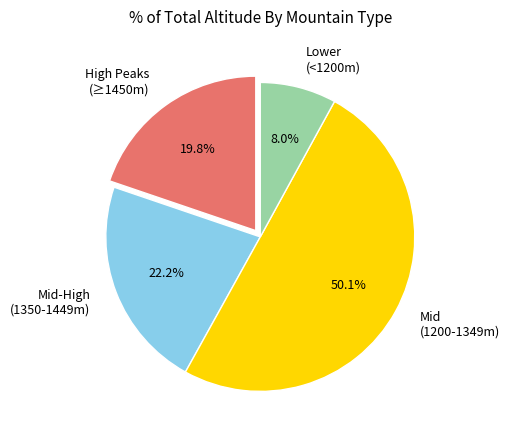

Which category has the biggest portion of the pie?

Mid (1200-1349m)